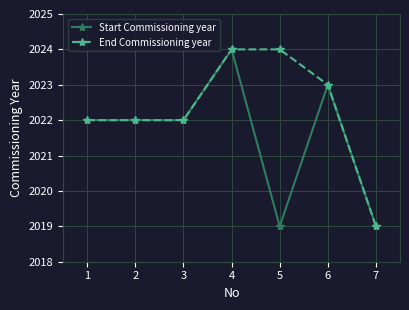

Is it true that Start Commissioning year equals 3310 at 5?

False